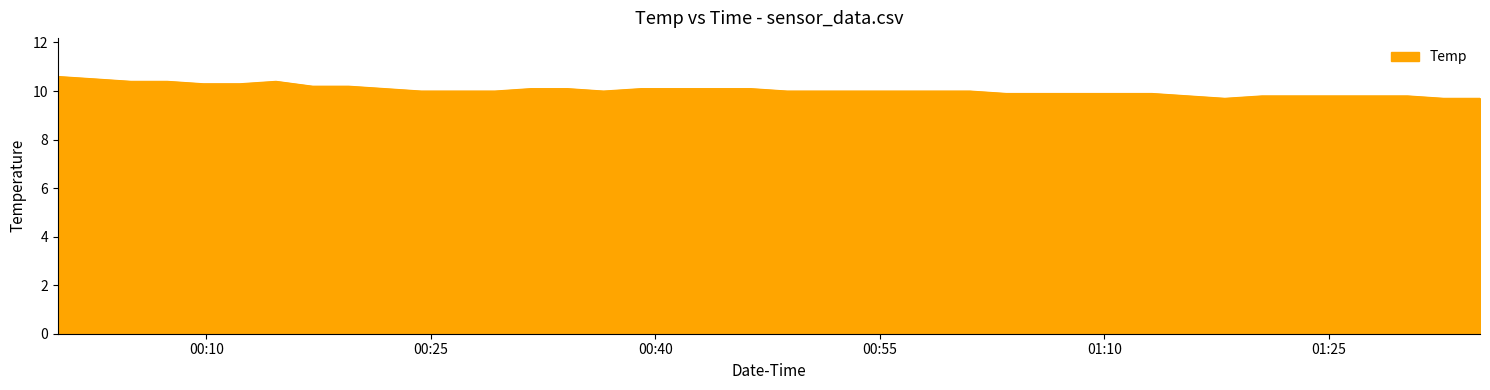

Reading left to right, list all the values displayed in this chart.

10.6	10.5	10.4	10.4	10.3	10.3	10.4	10.2	10.2	10.1	10.0	10.0	10.0	10.1	10.1	10.0	10.1	10.1	10.1	10.1	10.0	10.0	10.0	10.0	10.0	10.0	9.9	9.9	9.9	9.9	9.9	9.8	9.7	9.8	9.8	9.8	9.8	9.8	9.7	9.7